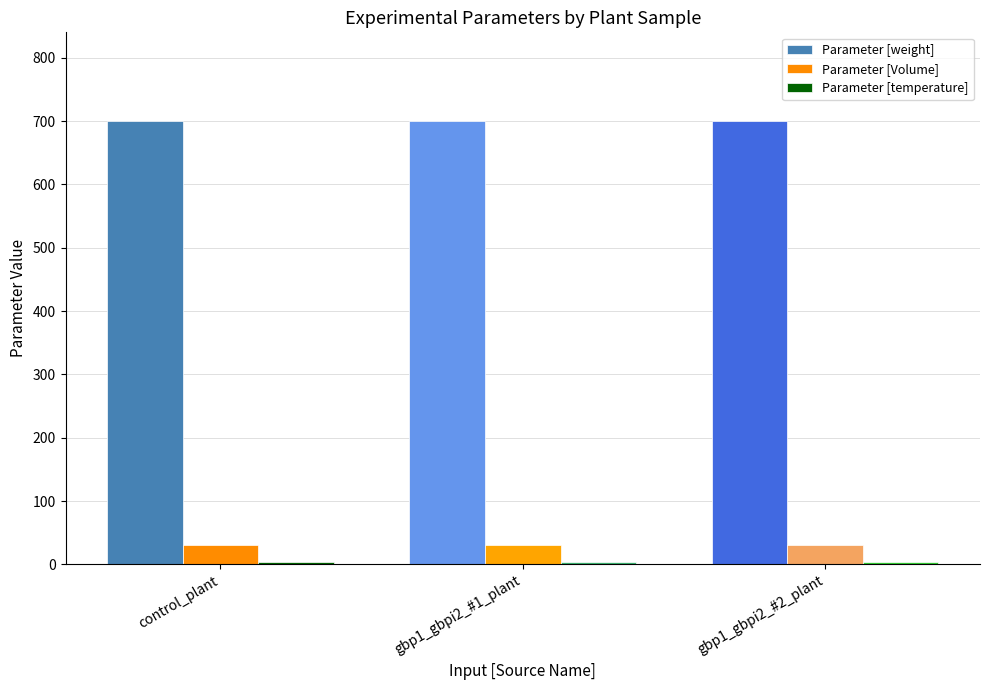

The value of Parameter [weight] at gbp1_gbpi2_#1_plant is 963. True or false?

False